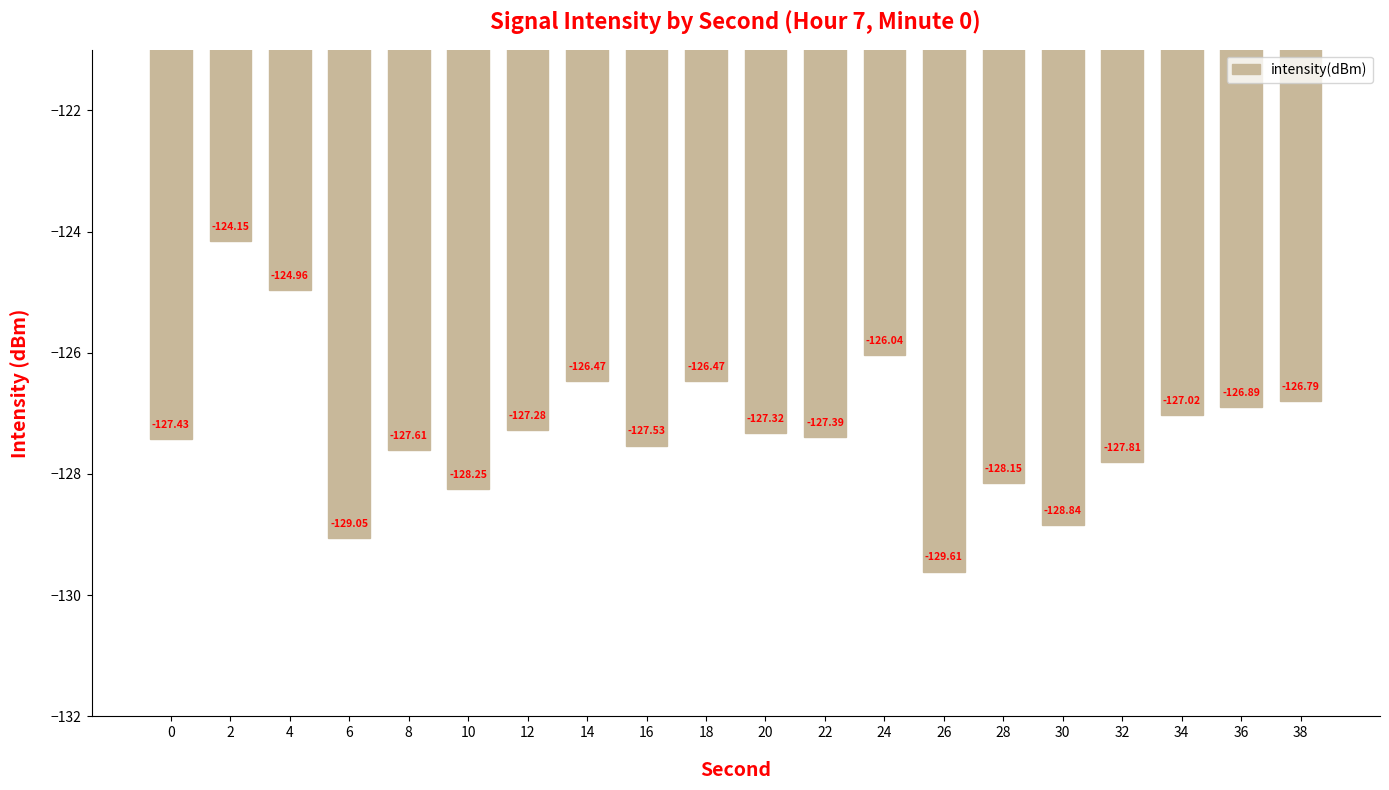

The value at 16 is -127.5. True or false?

True